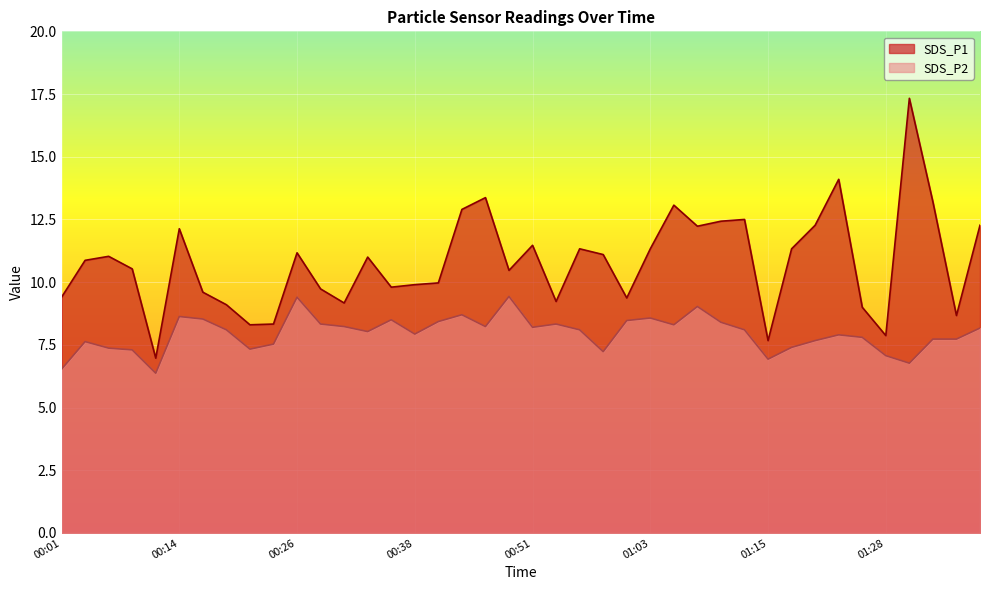

Reading left to right, transcribe all the data shown in this chart.

SDS_P1: 9.4	10.9	11.0	10.5	7.0	12.1	9.6	9.1	8.3	8.3	11.2	9.7	9.2	11.0	9.8	9.9	10.0	12.9	13.4	10.5	11.5	9.2	11.3	11.1	9.4	11.3	13.1	12.2	12.4	12.5	7.7	11.3	12.3	14.1	9.0	7.9	17.3	13.2	8.7	12.3
SDS_P2: 6.5	7.6	7.4	7.3	6.4	8.6	8.5	8.1	7.3	7.5	9.4	8.3	8.2	8.0	8.5	7.9	8.4	8.7	8.2	9.4	8.2	8.3	8.1	7.2	8.5	8.6	8.3	9.0	8.4	8.1	6.9	7.4	7.7	7.9	7.8	7.1	6.8	7.7	7.7	8.2